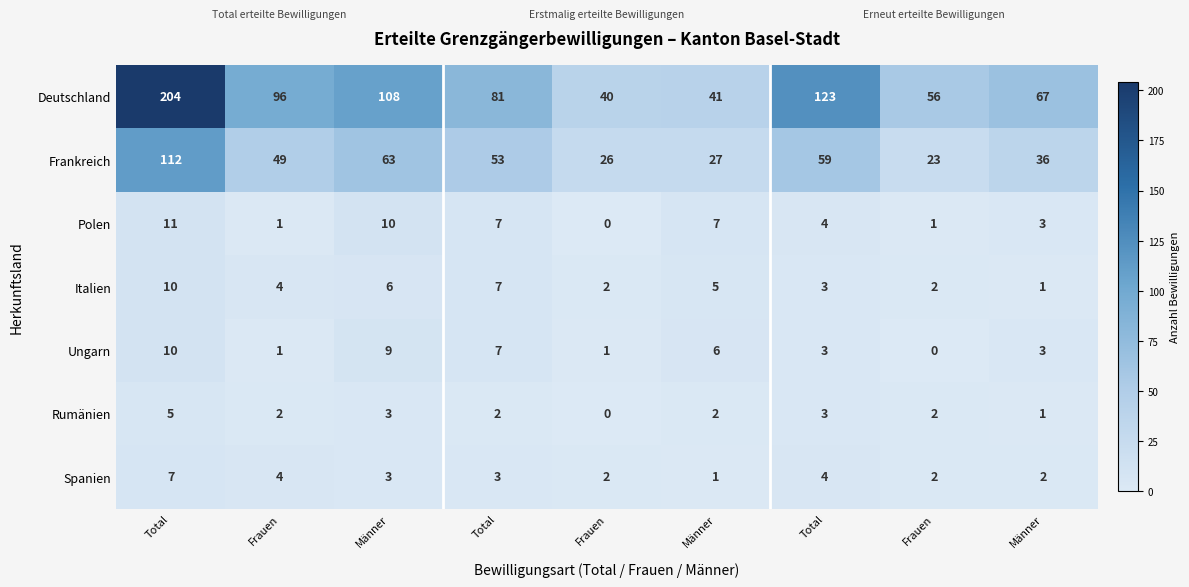

Reading right to left, transcribe all the data shown in this chart.

Deutschland: Männer=67	Frauen=56	Total=123	Männer=41	Frauen=40	Total=81	Männer=108	Frauen=96	Total=204
Frankreich: Männer=36	Frauen=23	Total=59	Männer=27	Frauen=26	Total=53	Männer=63	Frauen=49	Total=112
Polen: Männer=3	Frauen=1	Total=4	Männer=7	Frauen=0	Total=7	Männer=10	Frauen=1	Total=11
Italien: Männer=1	Frauen=2	Total=3	Männer=5	Frauen=2	Total=7	Männer=6	Frauen=4	Total=10
Ungarn: Männer=3	Frauen=0	Total=3	Männer=6	Frauen=1	Total=7	Männer=9	Frauen=1	Total=10
Rumänien: Männer=1	Frauen=2	Total=3	Männer=2	Frauen=0	Total=2	Männer=3	Frauen=2	Total=5
Spanien: Männer=2	Frauen=2	Total=4	Männer=1	Frauen=2	Total=3	Männer=3	Frauen=4	Total=7